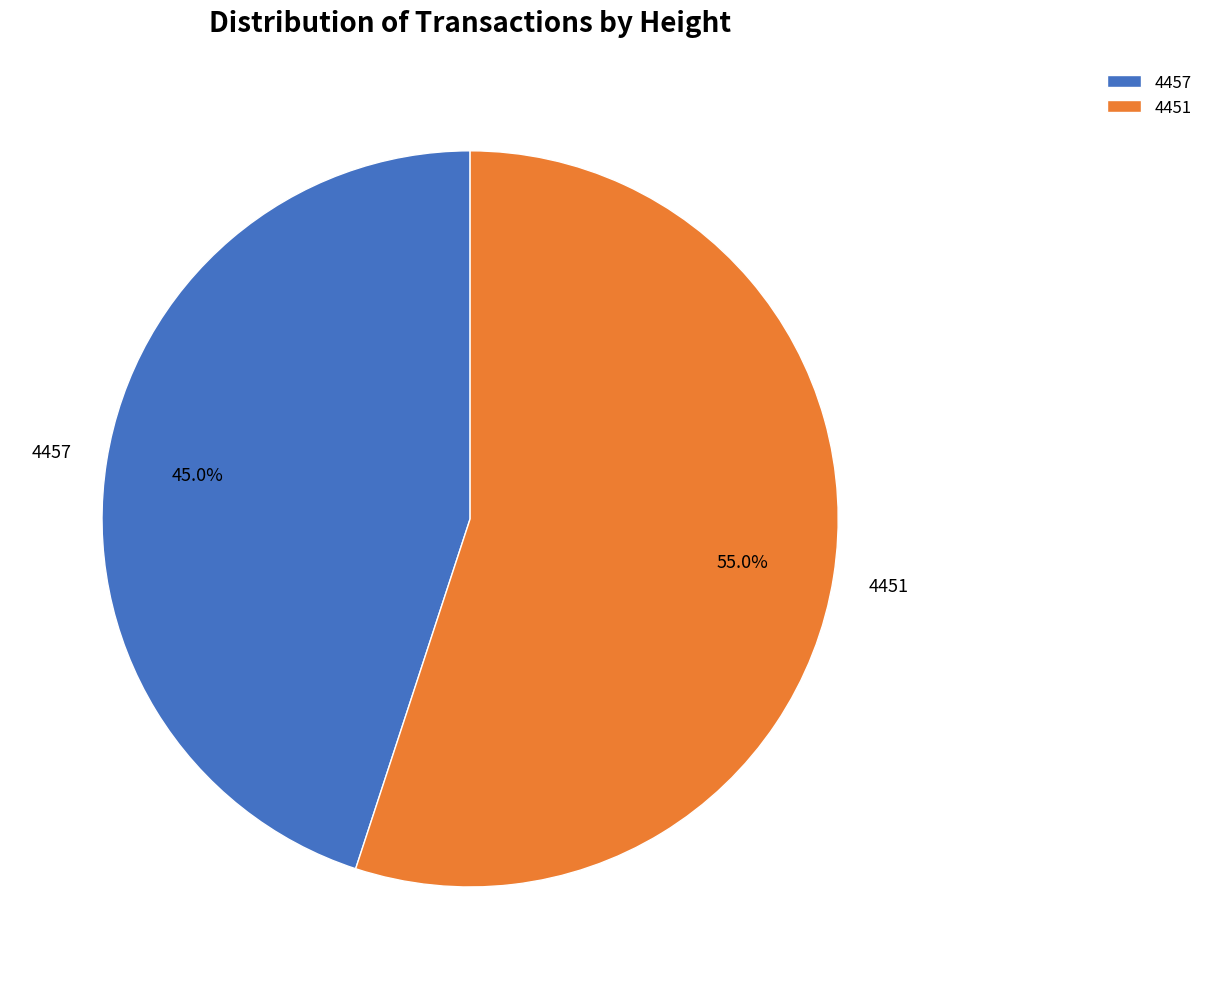

To the nearest percent, what portion does 4457 represent?

45%